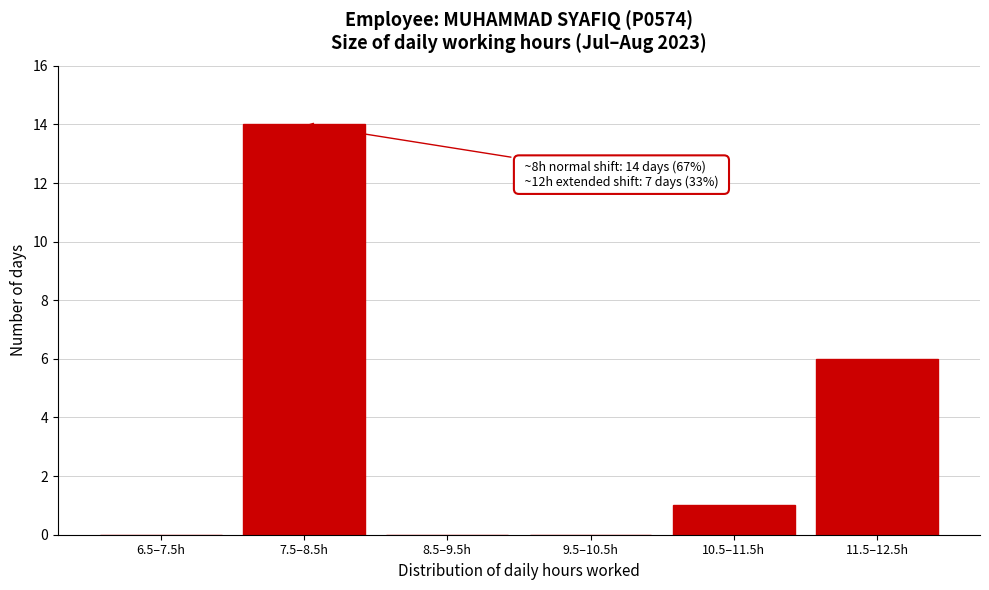

Reading left to right, transcribe all the data shown in this chart.

6.5–7.5h=0	7.5–8.5h=14	8.5–9.5h=0	9.5–10.5h=0	10.5–11.5h=1	11.5–12.5h=6